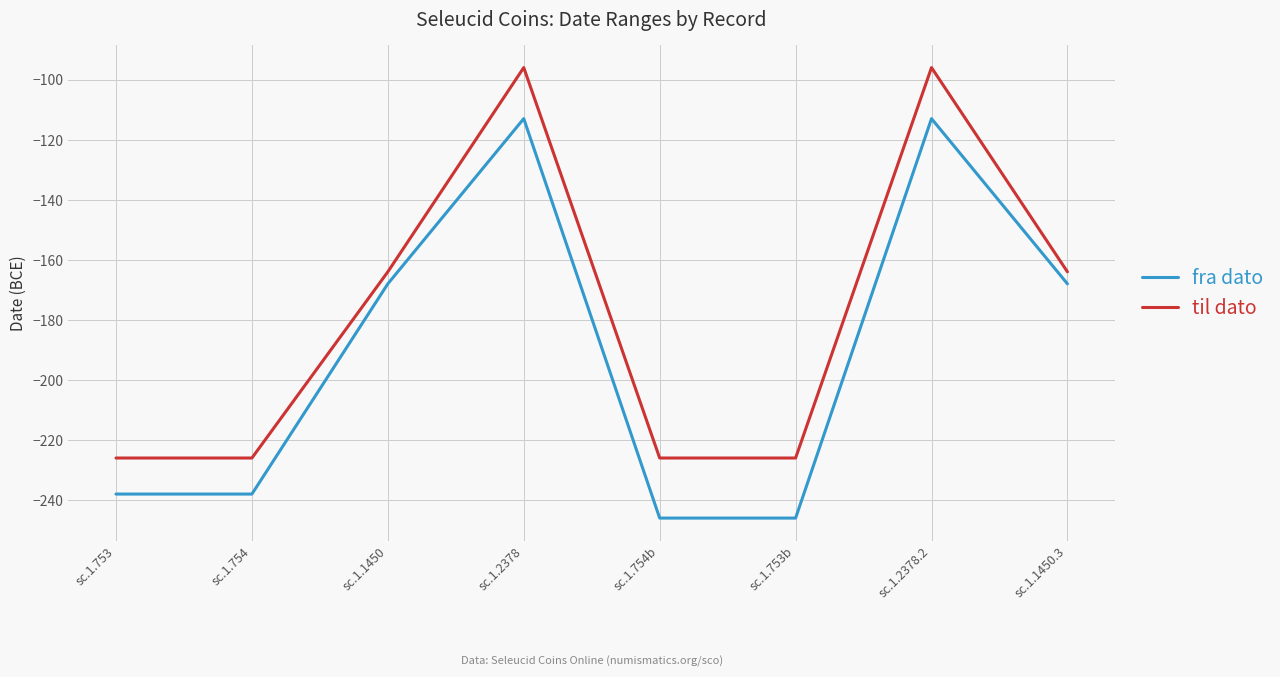

The value of til dato at sc.1.754 is -401. True or false?

False